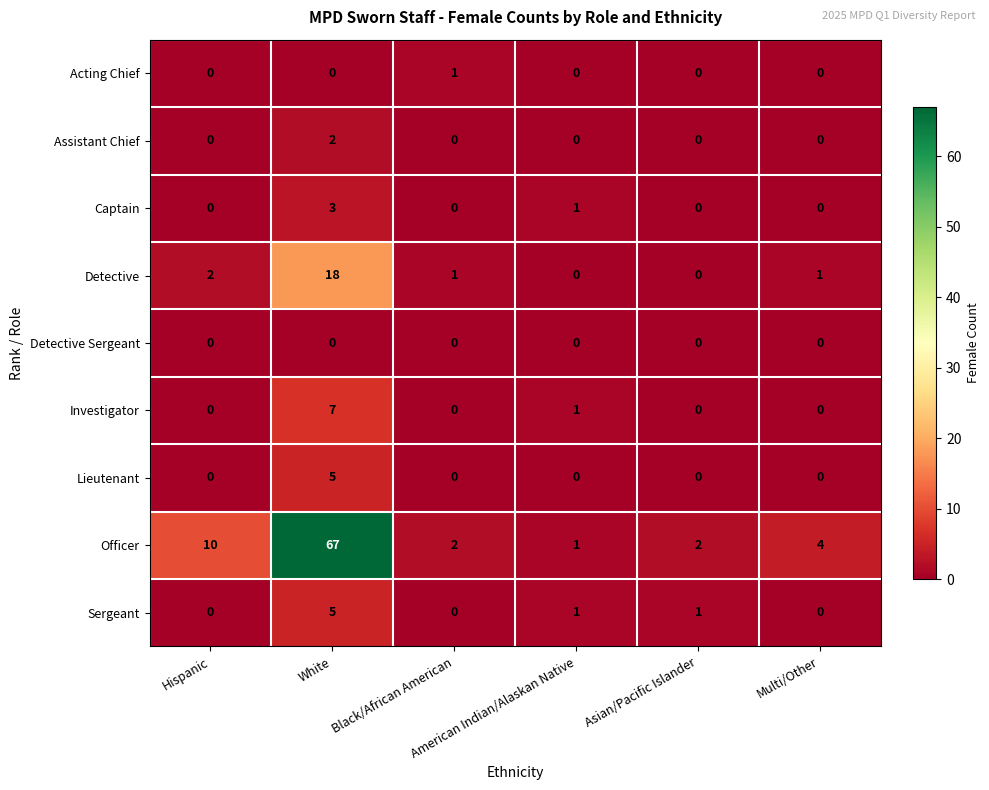

Count the Assistant Chief values in the range 0 to 1.

5